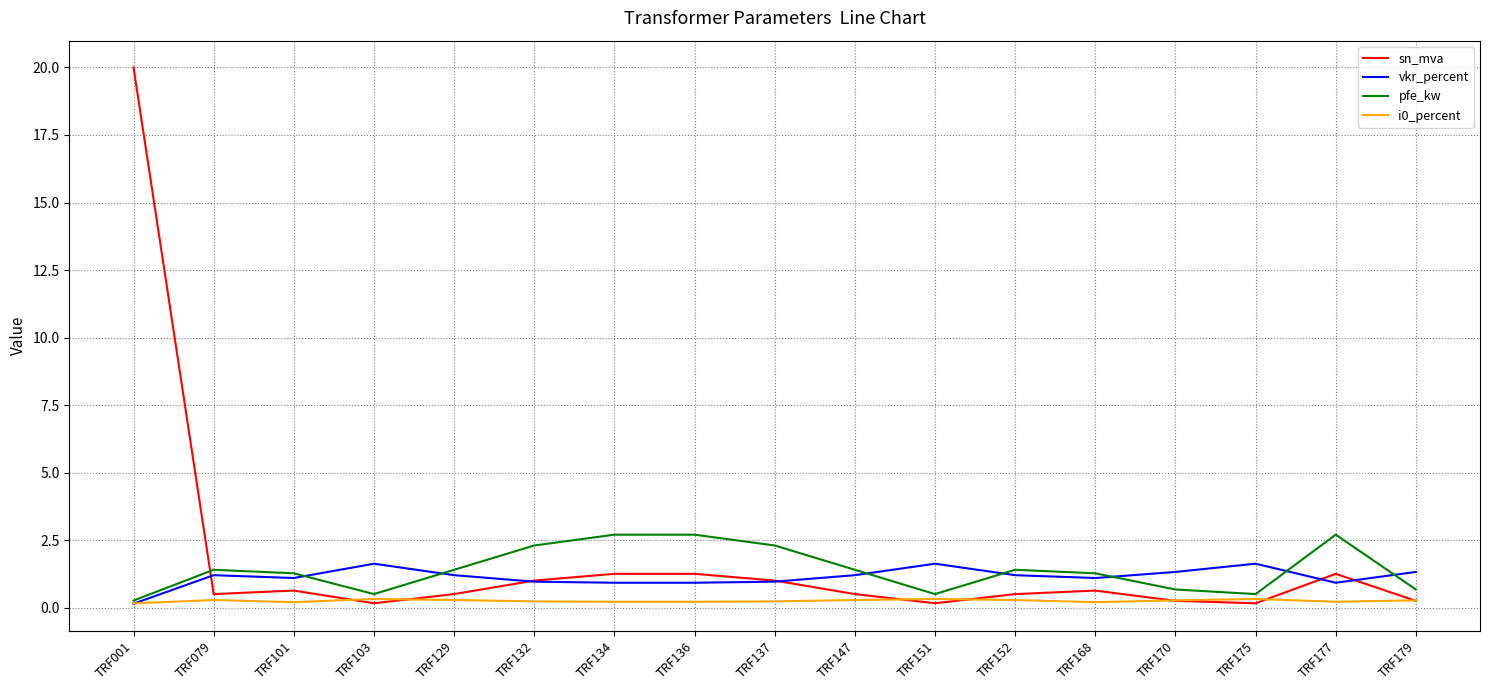

Is this an area chart (filled region under the line)?

No